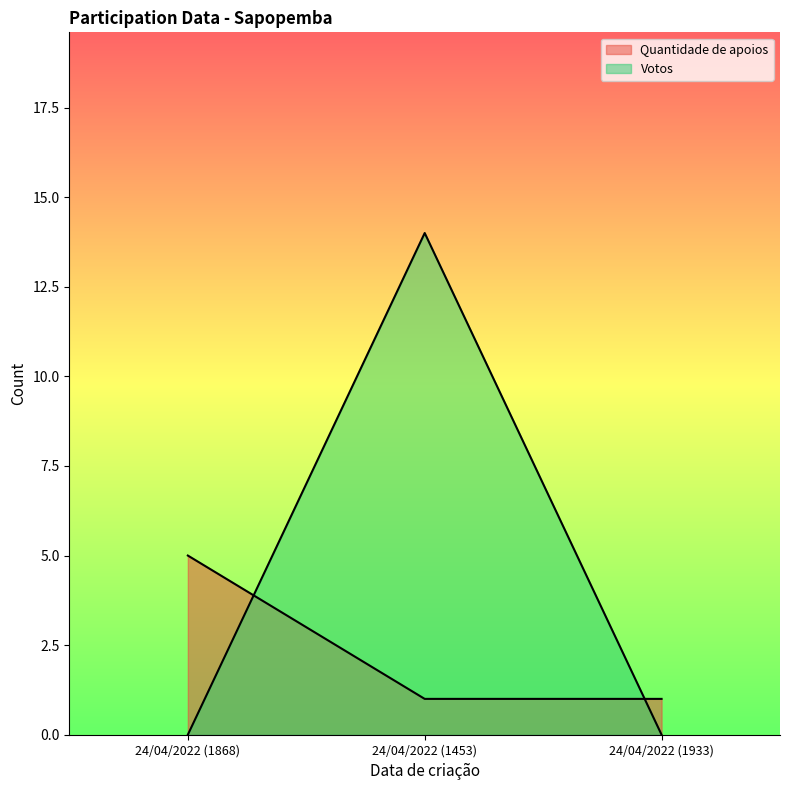

Which label corresponds to the largest value in the chart?

24/04/2022 (1453)